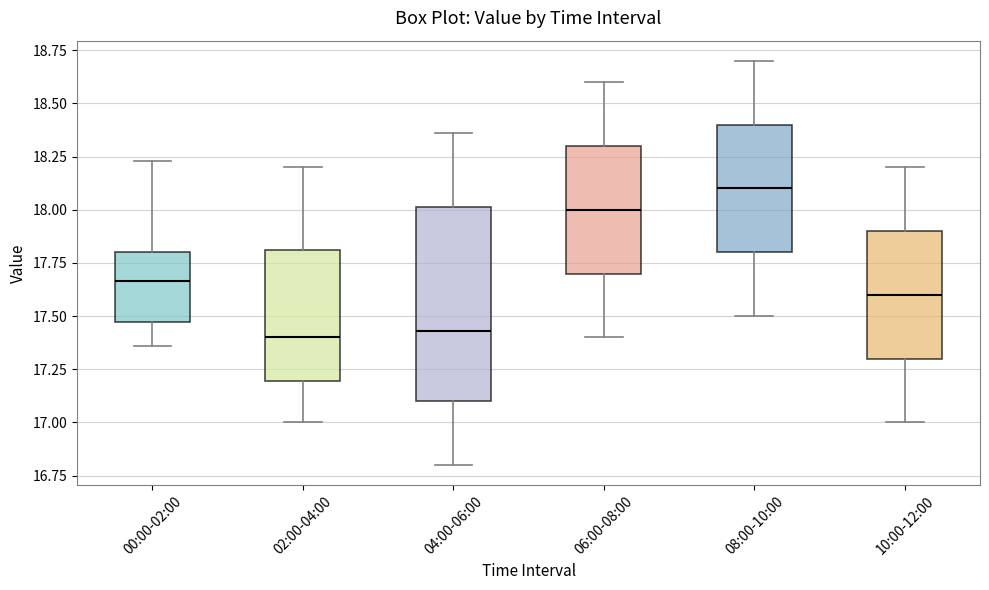

Reading left to right, read every box against the y-axis: the position of its median line, the range the box covers, and the ends of its whiskers. The values are not printed on the chart, so give them approximately, as read against the axis.

00:00-02:00: median 17.65, box 17.45 to 17.80, whiskers 17.35 to 18.25
02:00-04:00: median 17.40, box 17.20 to 17.80, whiskers 17.00 to 18.20
04:00-06:00: median 17.45, box 17.10 to 18.00, whiskers 16.80 to 18.35
06:00-08:00: median 18.00, box 17.70 to 18.30, whiskers 17.40 to 18.60
08:00-10:00: median 18.10, box 17.80 to 18.40, whiskers 17.50 to 18.70
10:00-12:00: median 17.60, box 17.30 to 17.90, whiskers 17.00 to 18.20